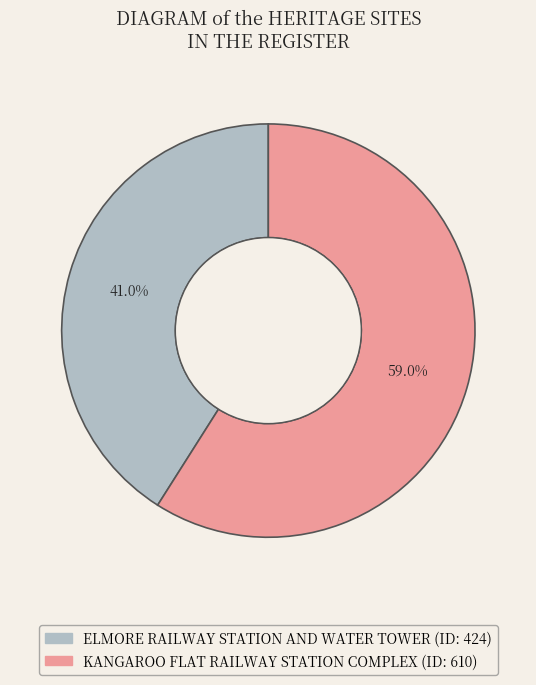

Approximately how many times larger is the value at KANGAROO FLAT RAILWAY STATION COMPLEX compared to ELMORE RAILWAY STATION AND WATER TOWER?

1.4